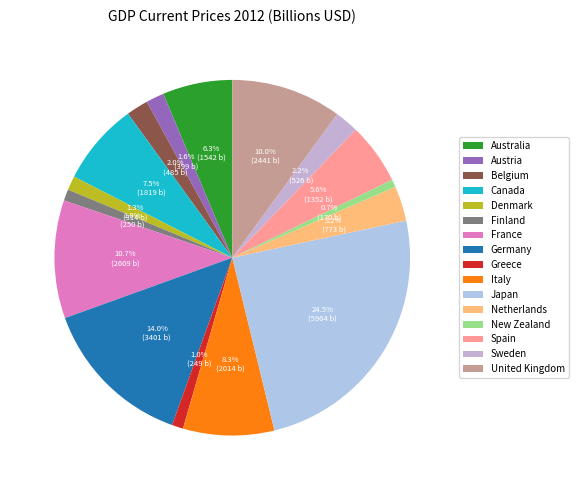

Which has a higher value, United Kingdom or Belgium?

United Kingdom